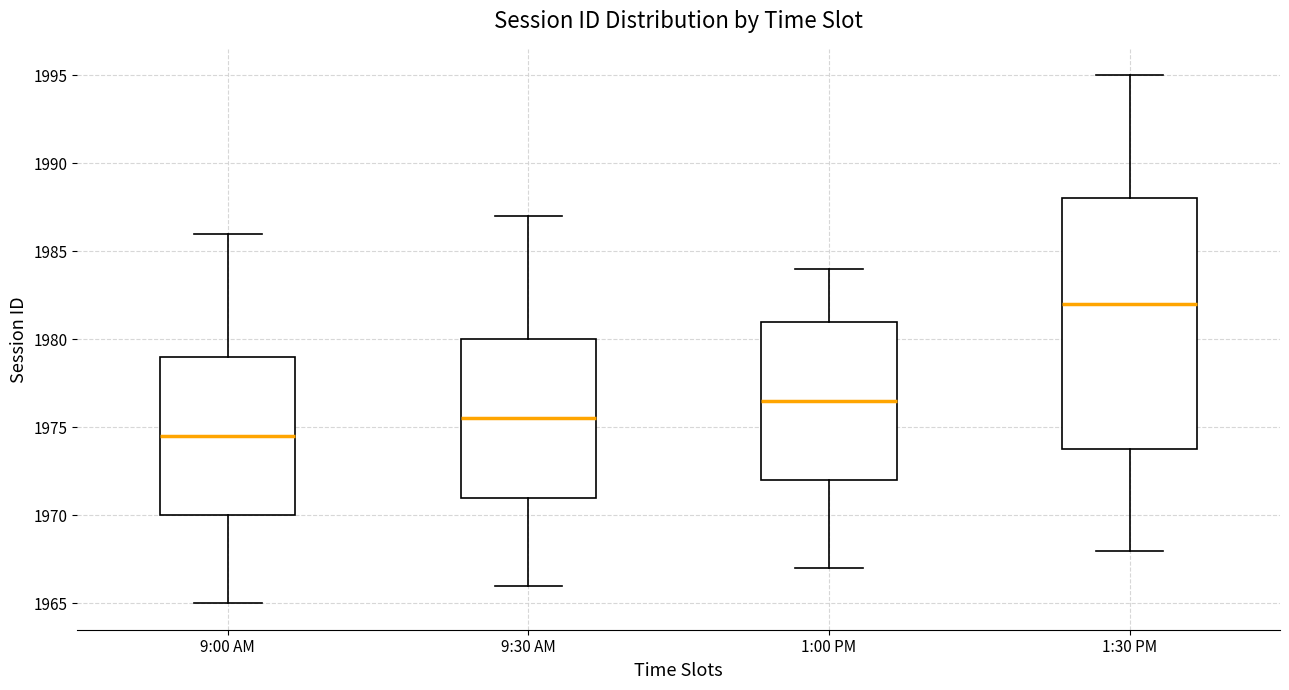

Reading left to right, transcribe this box plot: for each box, give where its median line is, the range the box spans, and where its two whiskers end, as read against the y-axis. The values are not printed on the chart, so give them approximately, as read against the axis.

9:00 AM: median 1974.5, box 1970.0 to 1979.0, whiskers 1965.0 to 1986.0
9:30 AM: median 1975.5, box 1971.0 to 1980.0, whiskers 1966.0 to 1987.0
1:00 PM: median 1976.5, box 1972.0 to 1981.0, whiskers 1967.0 to 1984.0
1:30 PM: median 1982.0, box 1974.0 to 1988.0, whiskers 1968.0 to 1995.0